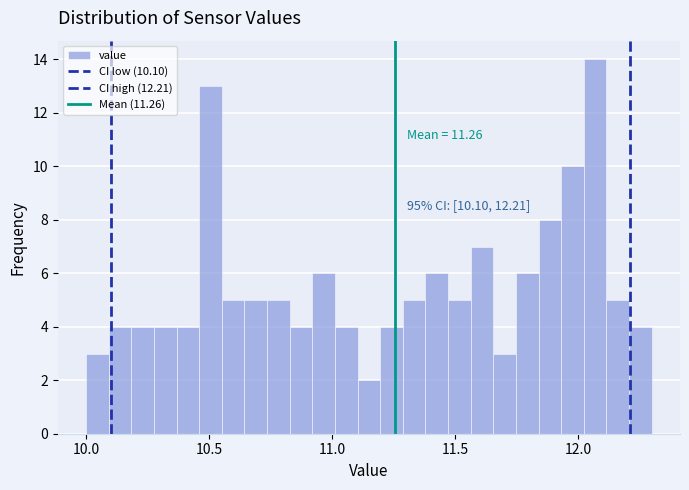

Read against the x-axis, roughly where is the centre of the tallest bar?

12.05